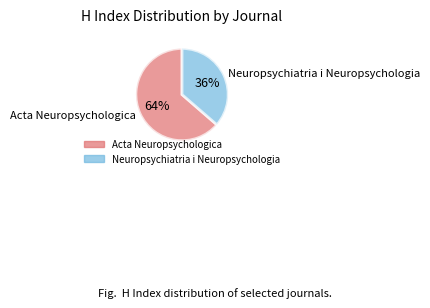

What percentage is the Acta Neuropsychologica slice, to the nearest percent?

64%